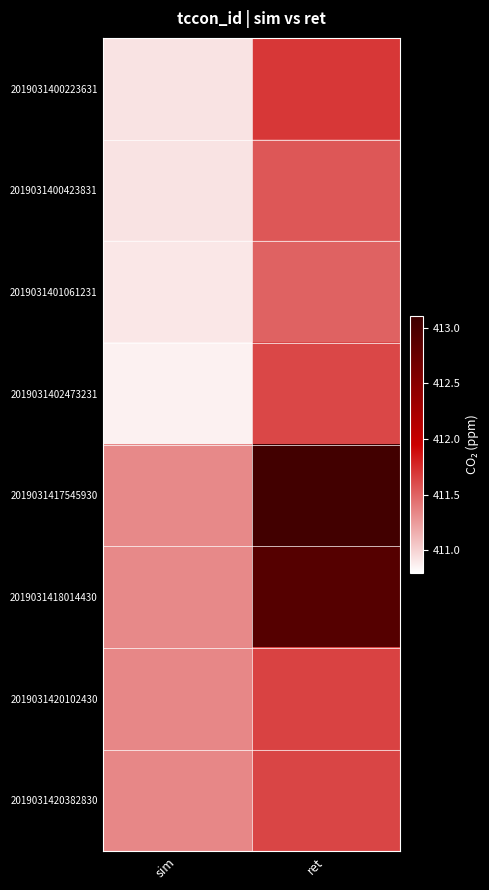

What is the smallest value displayed?

410.9